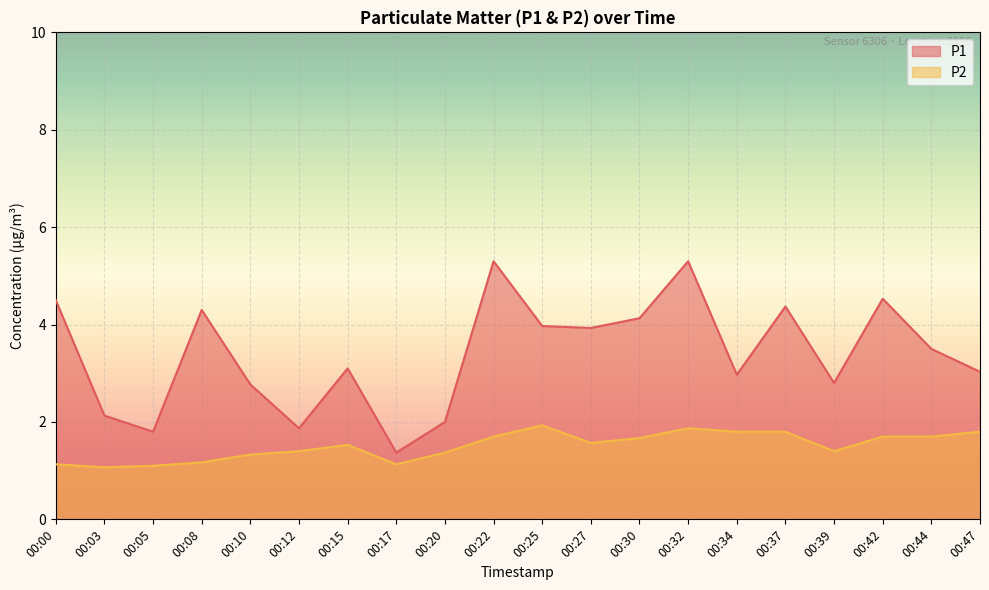

What is the difference between the second highest and minimum values in the P2 series?

0.8